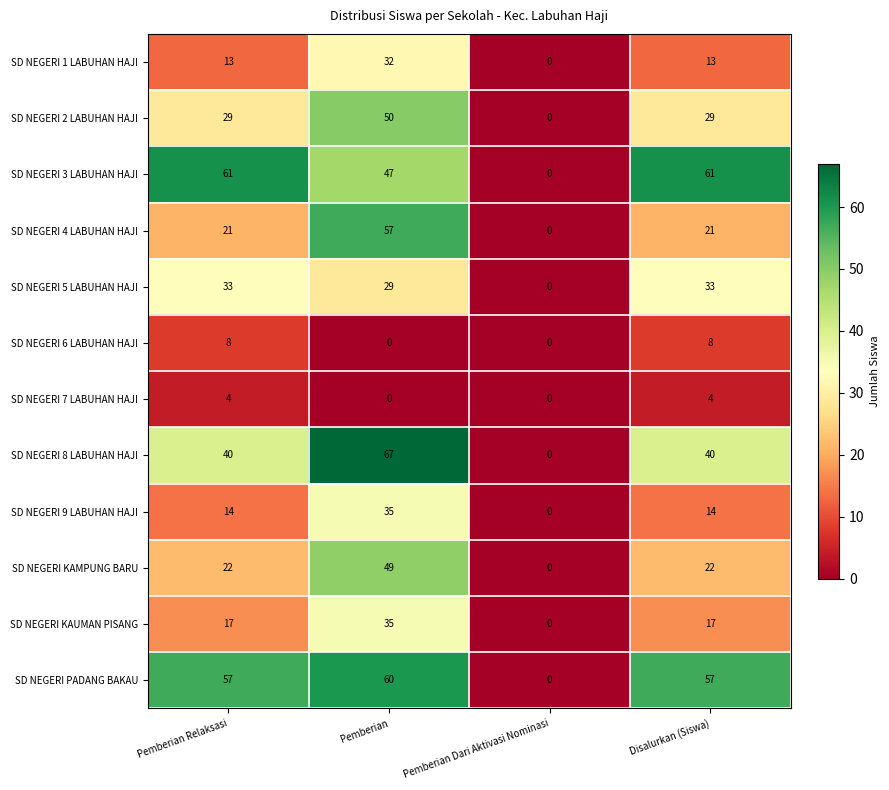

Is it true that SD NEGERI KAUMAN PISANG equals 24 at Disalurkan (Siswa)?

False